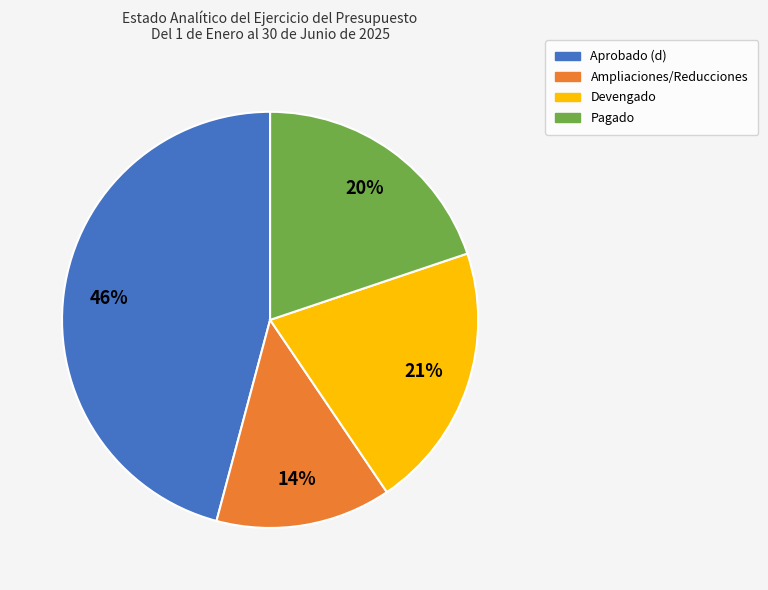

What percentage is the Aprobado (d) slice, to the nearest percent?

46%